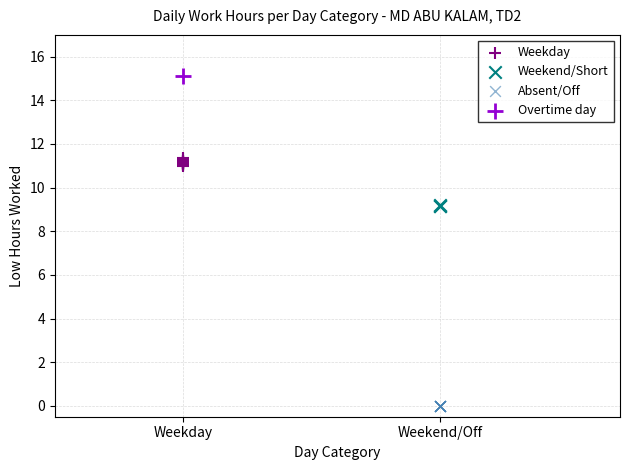

Which series contains the highest Y value?

Overtime day